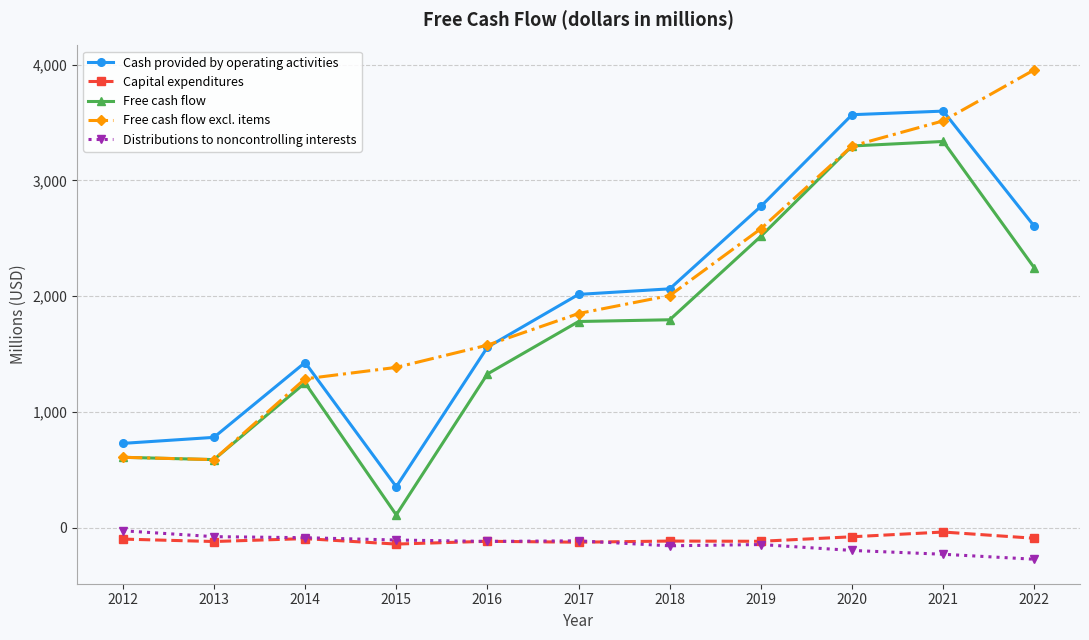

Is it true that Free cash flow equals 1252 at 2014?

True